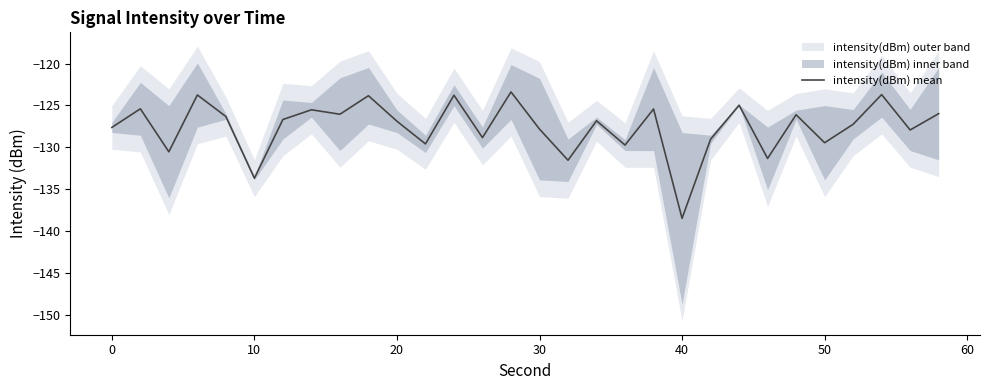

How many values exceed -126?

10